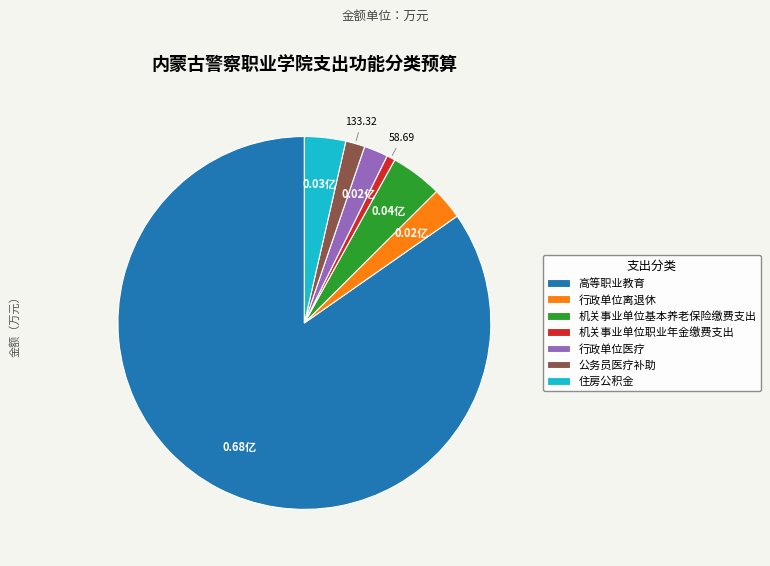

What is the ratio of the value at 住房公积金 to the value at 公务员医疗补助?

2.1